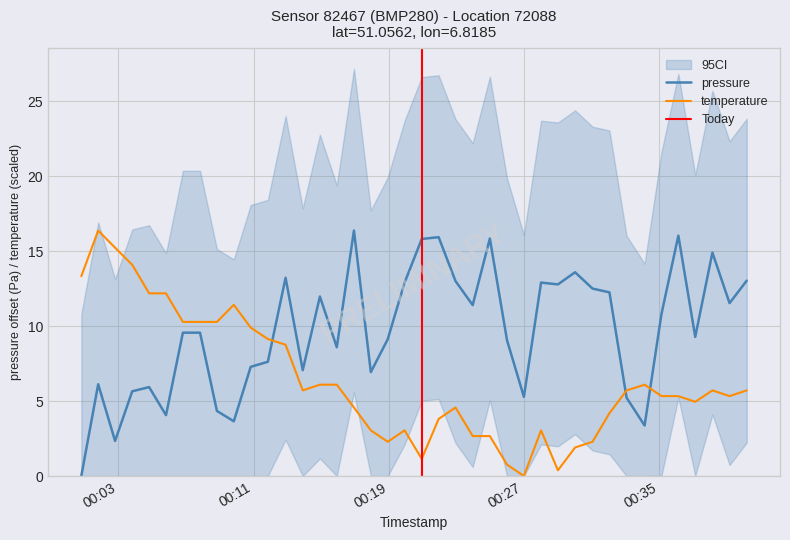

How many lines are shown in the chart?

2